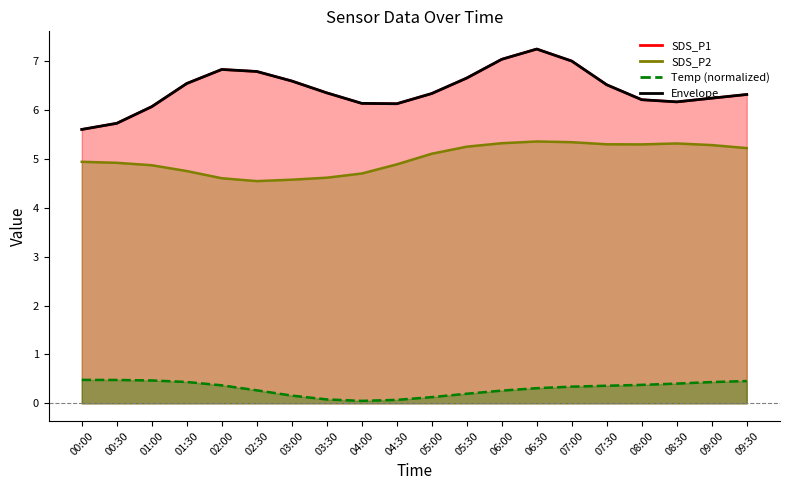

The value at 03:00 is 6.6. True or false?

True